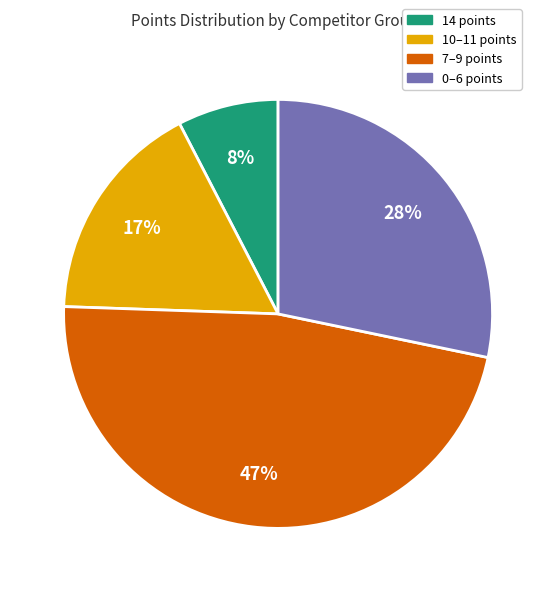

Count the number of slices in the pie.

4